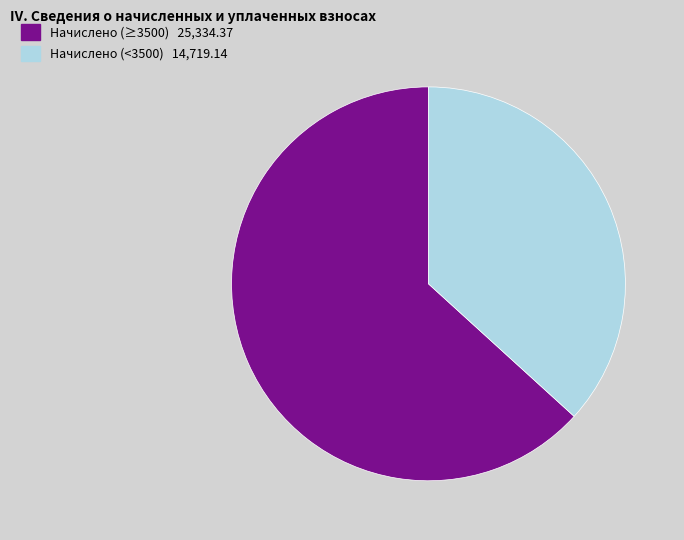

Does any single category account for the majority?

Yes